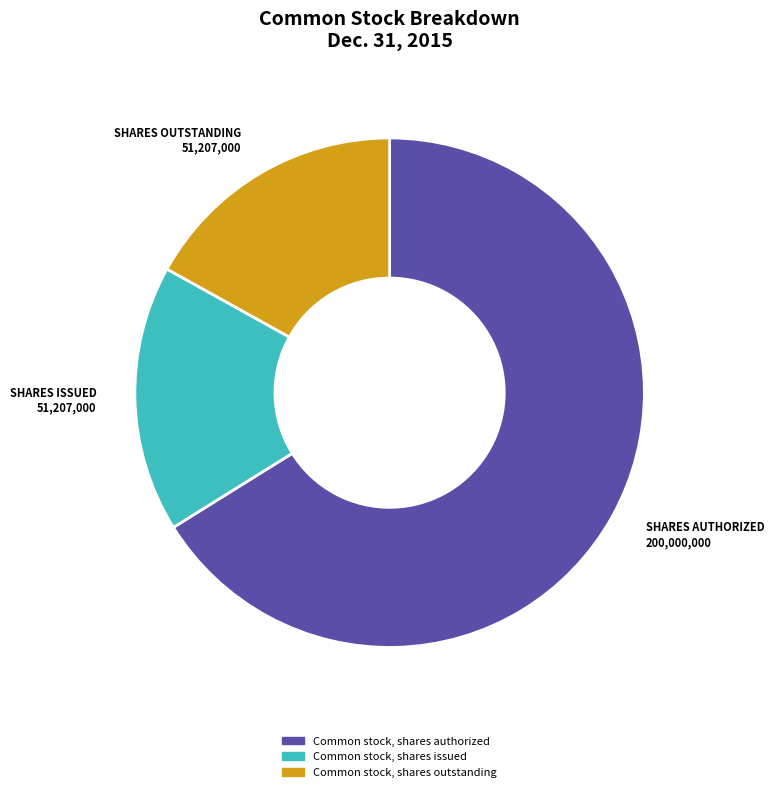

Which slice is the largest?

Common stock, shares authorized